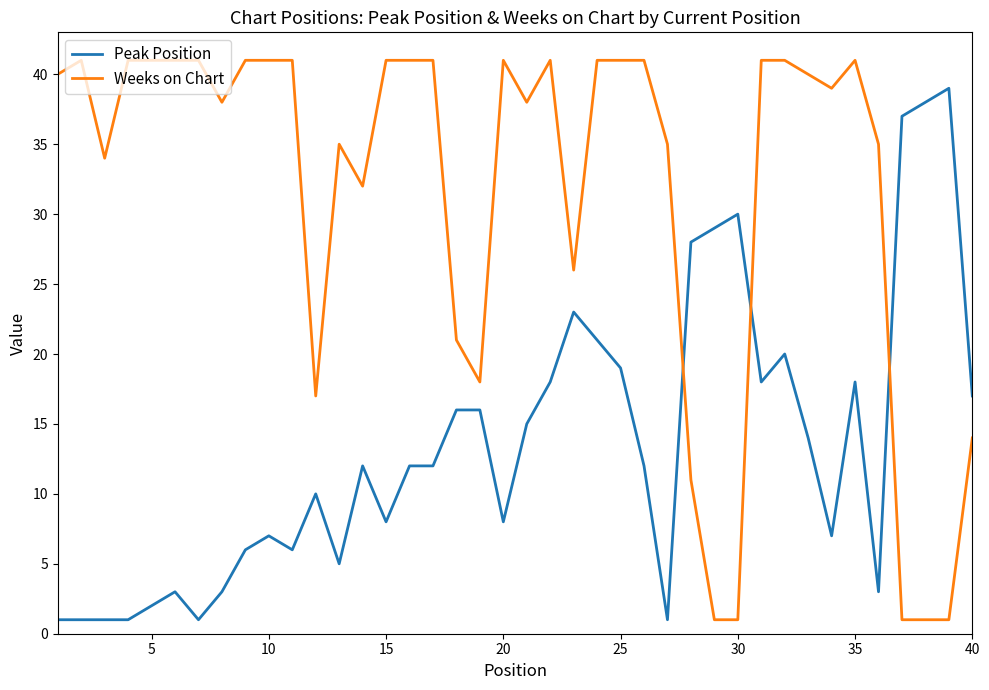

After their last crossing, which series has the higher values: Weeks on Chart or Peak Position?

Peak Position